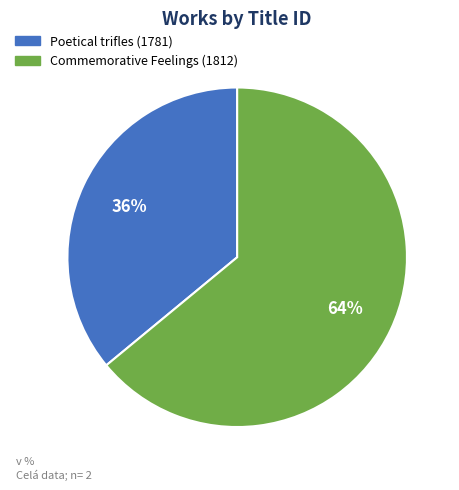

How many slices are in this pie chart?

2